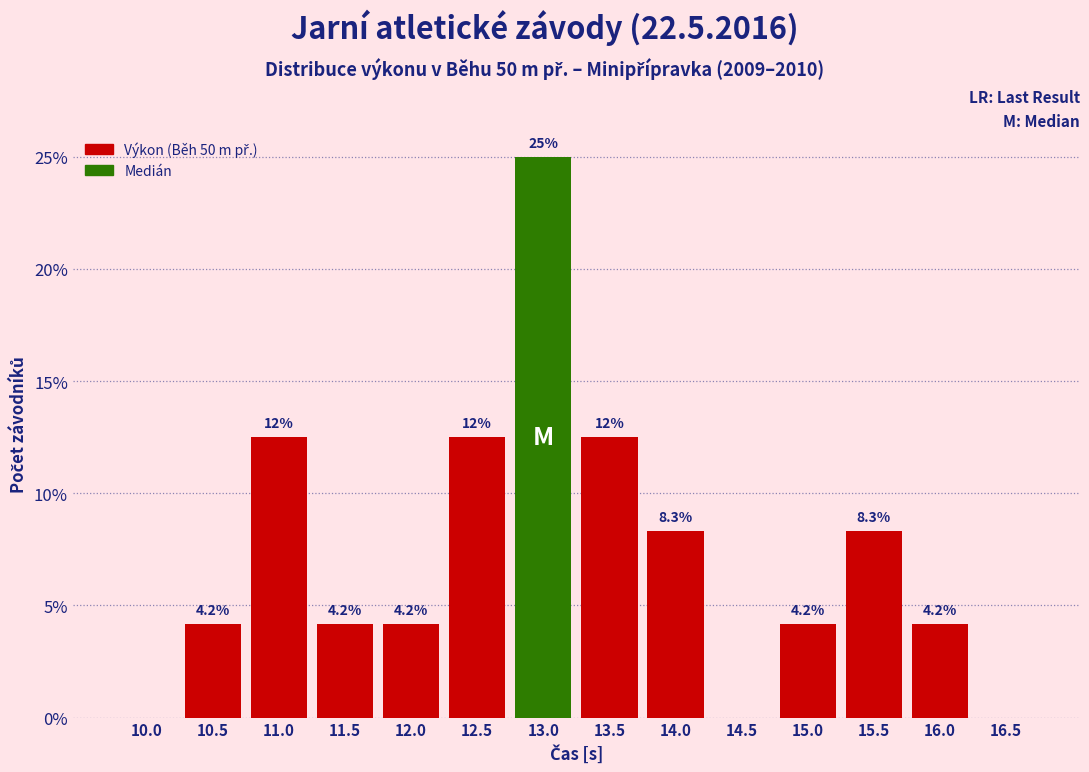

Reading left to right, list all the values displayed in this chart.

10.0=0.0	10.5=4.2	11.0=12.5	11.5=4.2	12.0=4.2	12.5=12.5	13.0=25.0	13.5=12.5	14.0=8.3	14.5=0.0	15.0=4.2	15.5=8.3	16.0=4.2	16.5=0.0